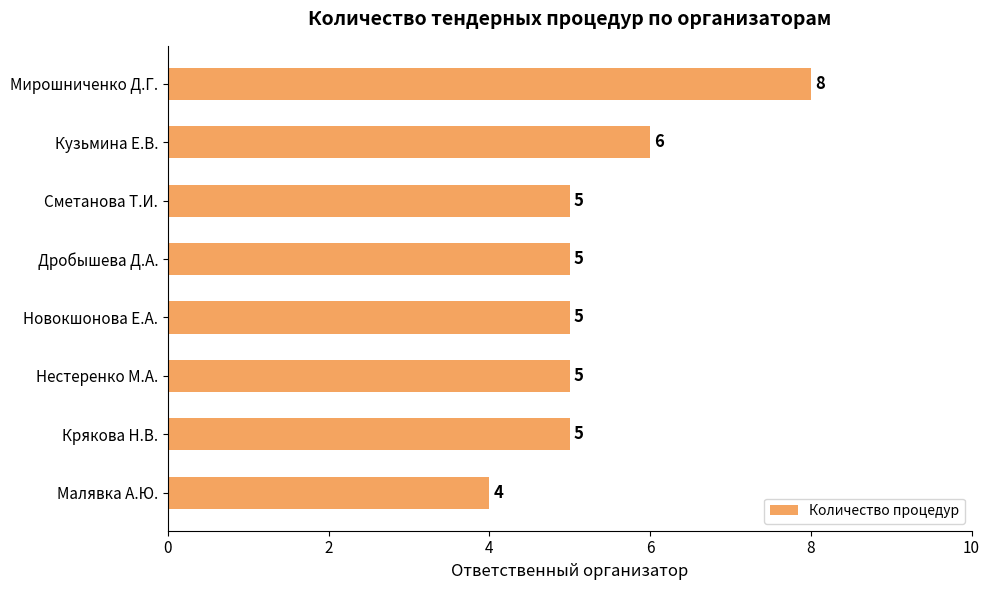

How many data points are less than 5?

1